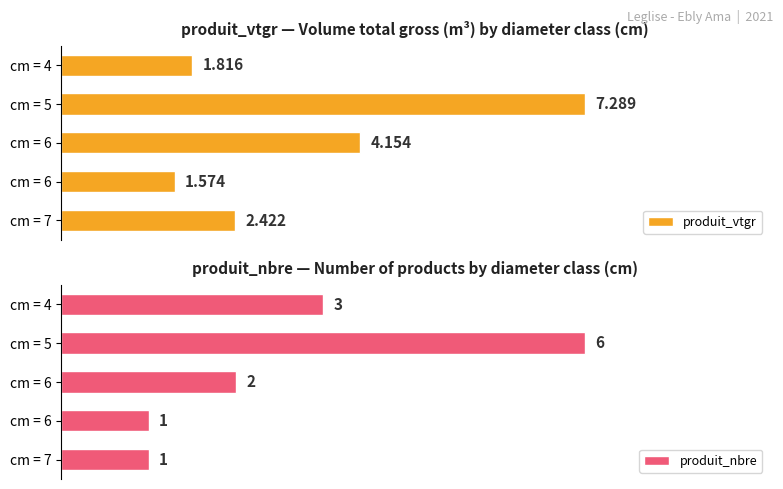

Does the chart contain stacked bars?

No